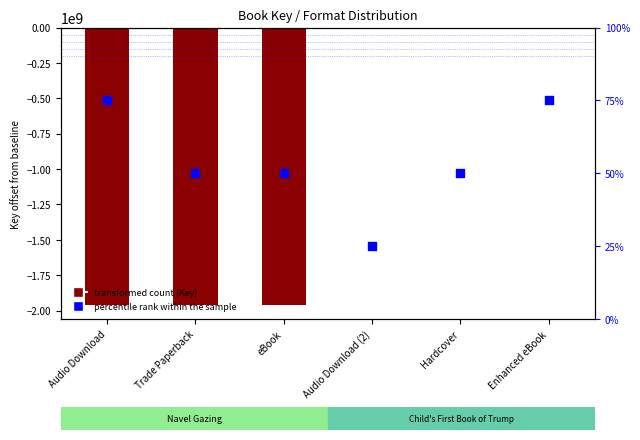

Which series has the largest total across all categories?

percentile rank within the sample